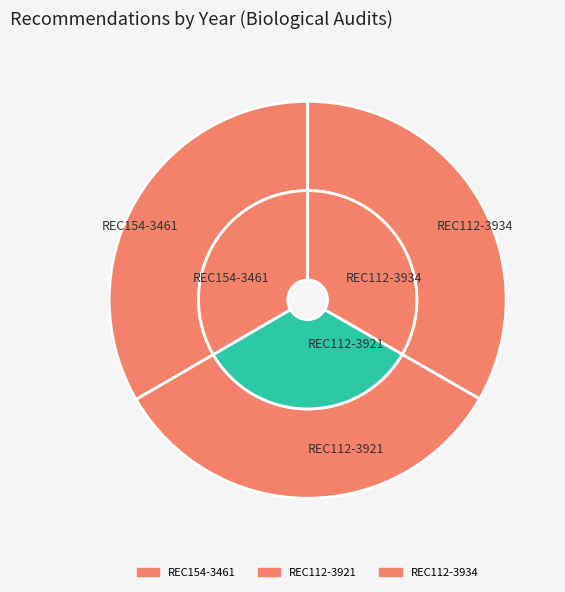

What is the change in value from REC154-3461 to REC112-3921?

-4